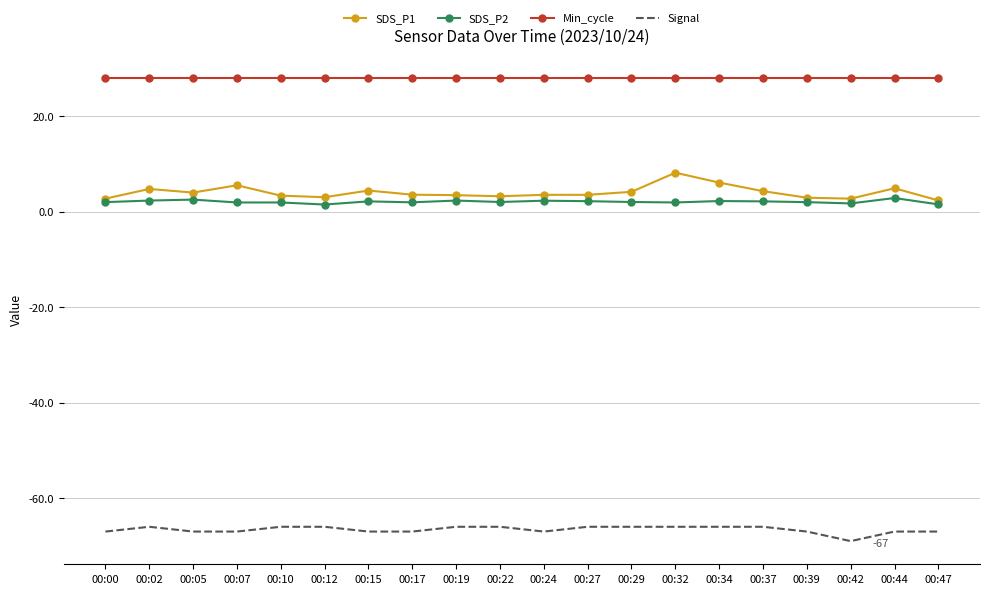

What are all the series names shown in the legend?

SDS_P1, SDS_P2, Min_cycle, Signal